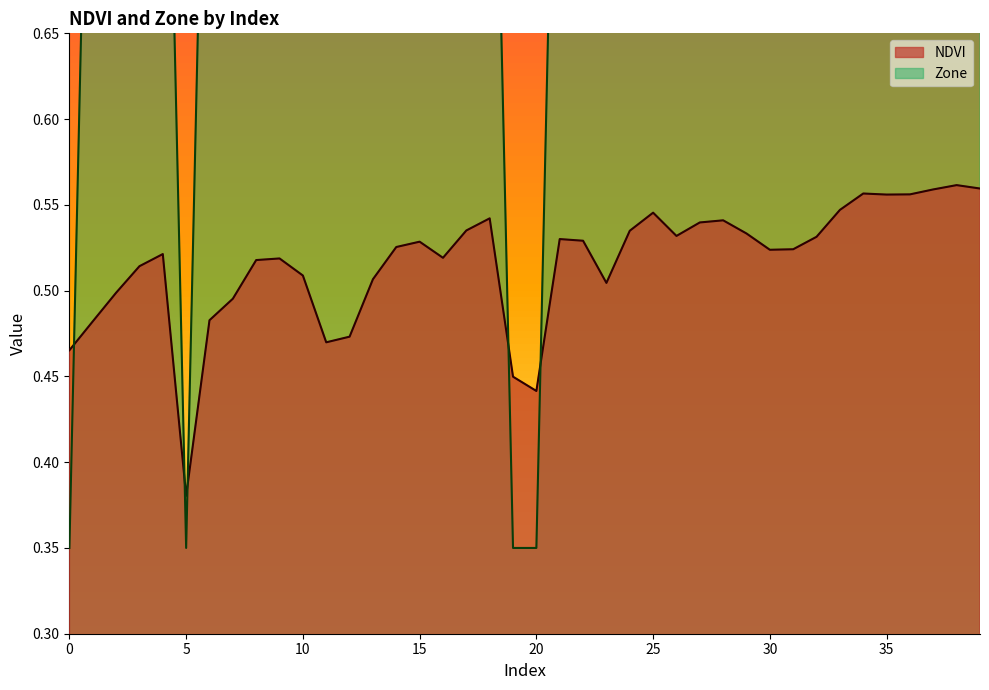

At how many categories does at least one series exceed 0?

40